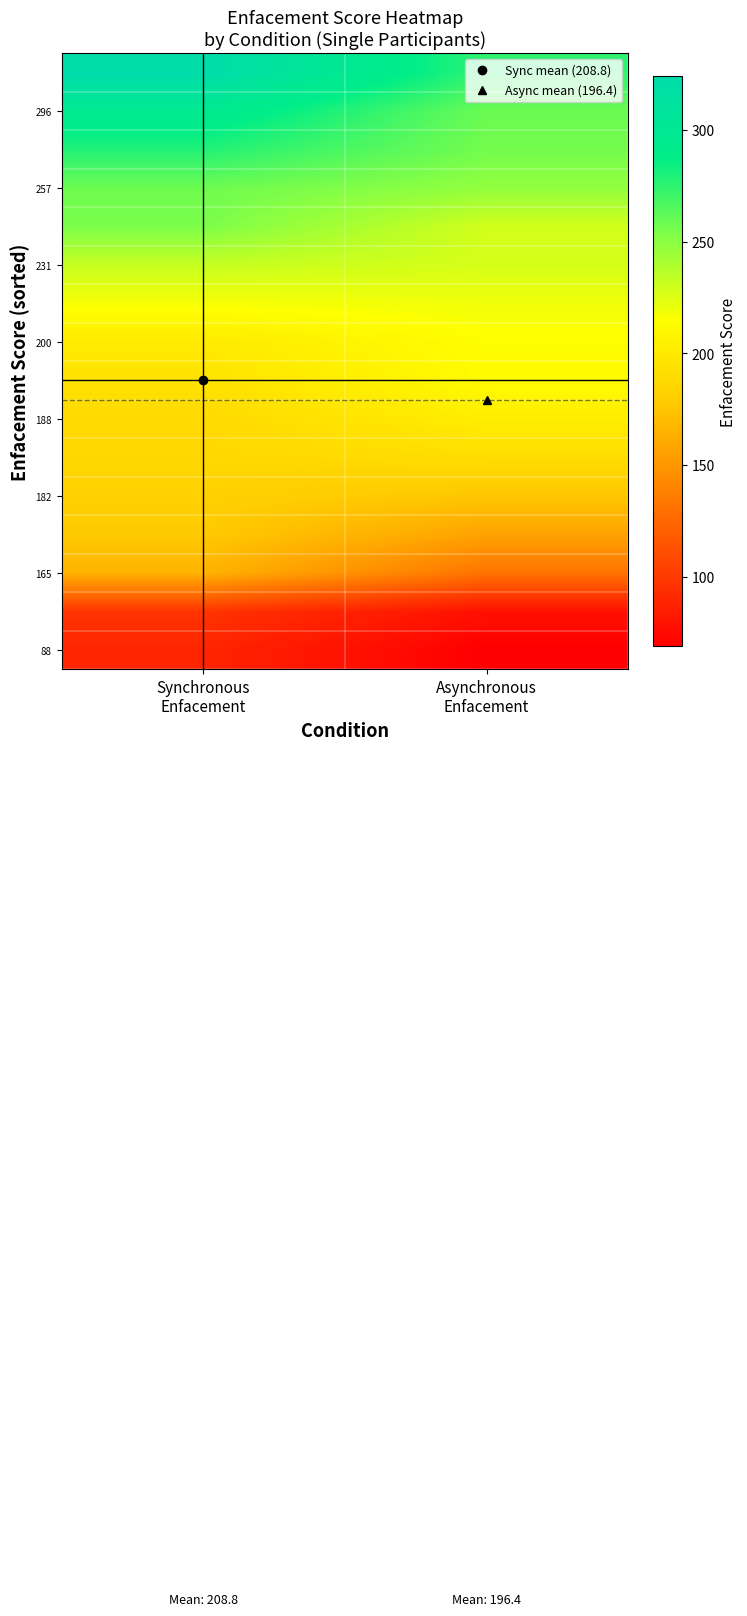

At which category does the chart reach its peak across all series?

Synchronous
Enfacement